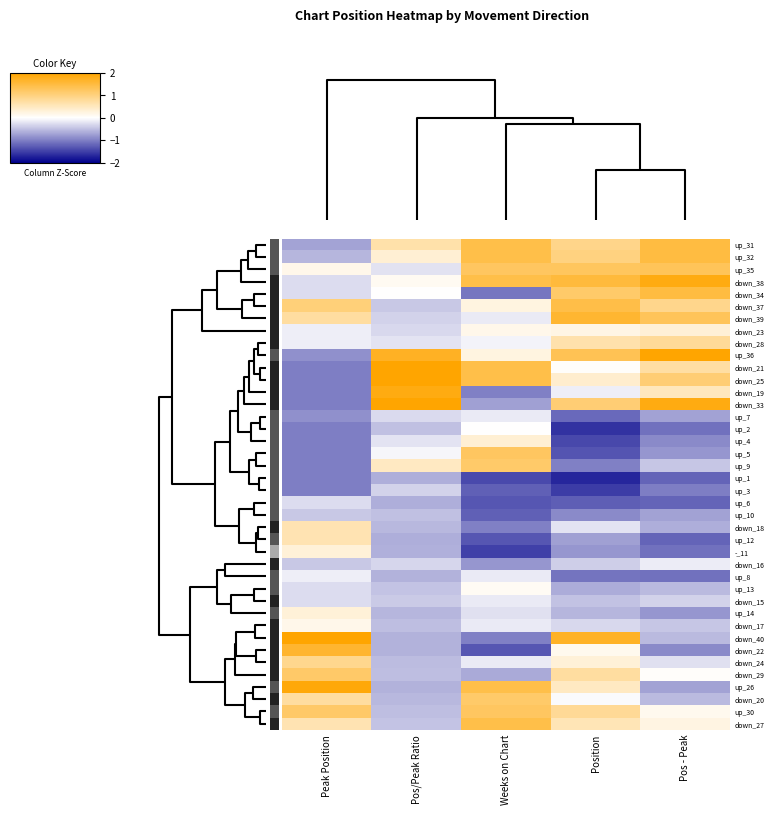

What is the smallest value displayed?

-1.7